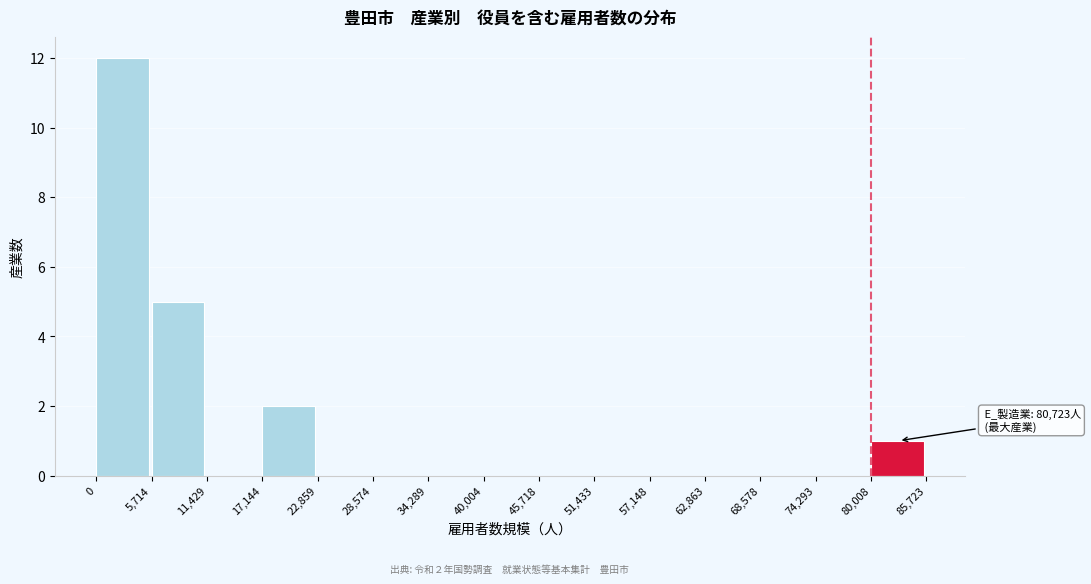

Over which range of the x-axis is the bar tallest?

0 to 5,714